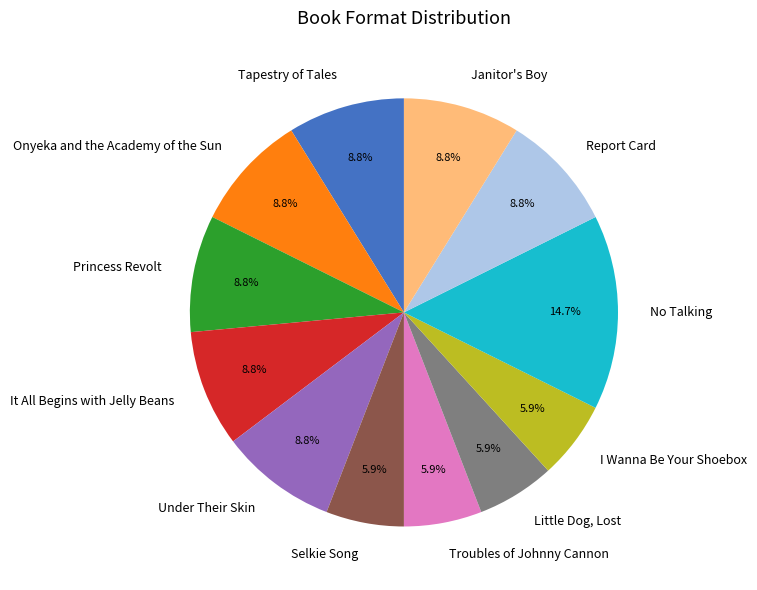

The Under Their Skin slice represents 1% of the pie. True or false?

False